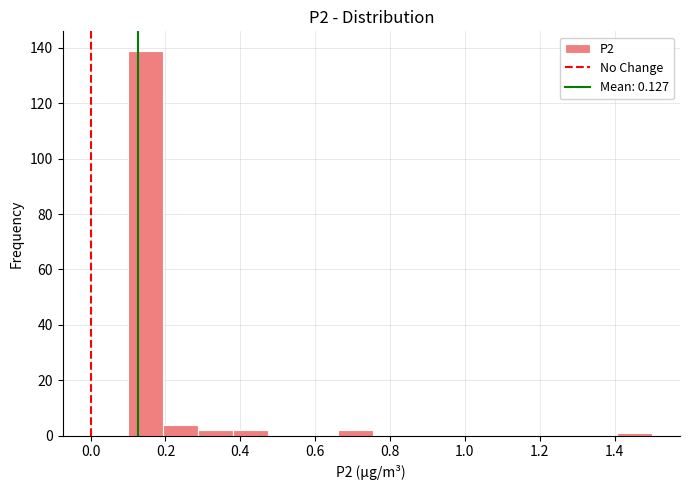

Which range on the x-axis has the tallest bar?

0.10 to 0.20